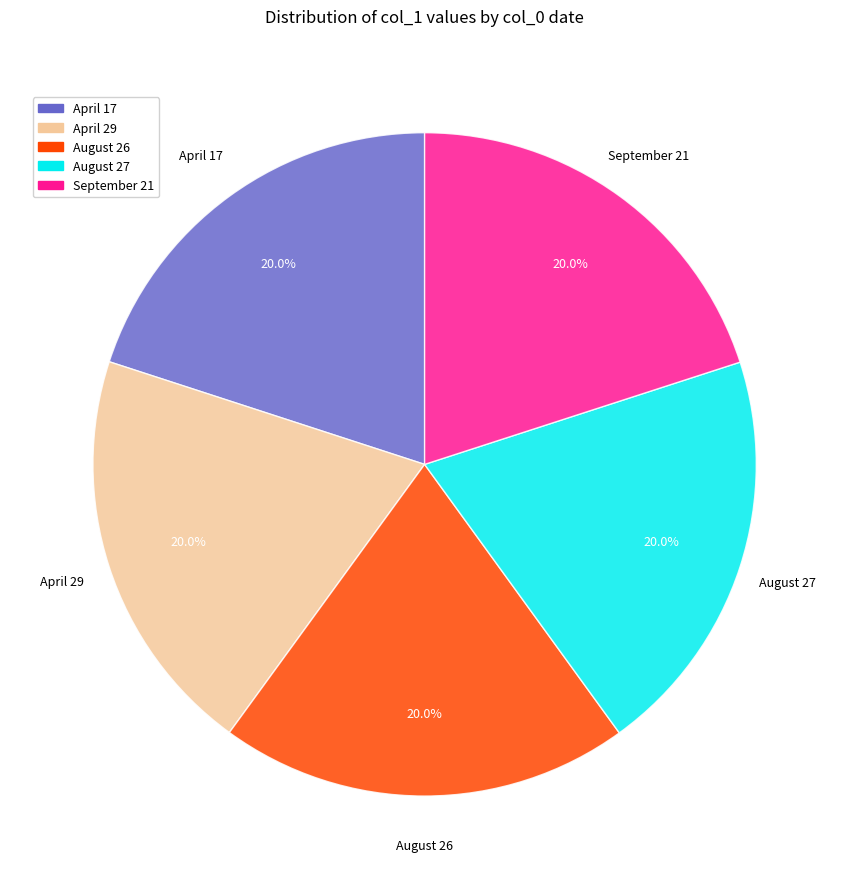

Approximately how many times larger is the value at August 27 compared to April 29?

1.0